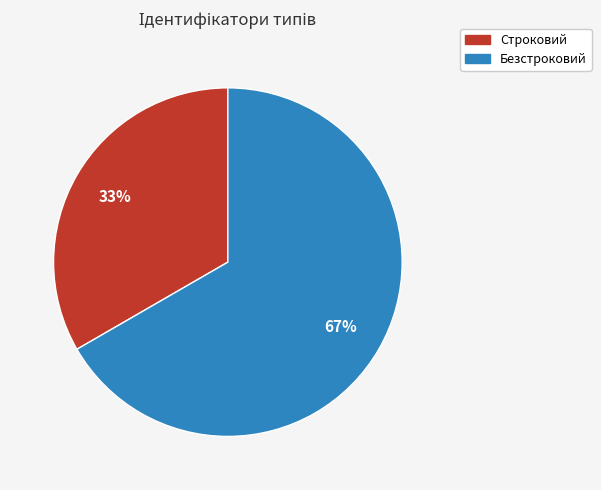

Between Строковий and Безстроковий, which is larger?

Безстроковий